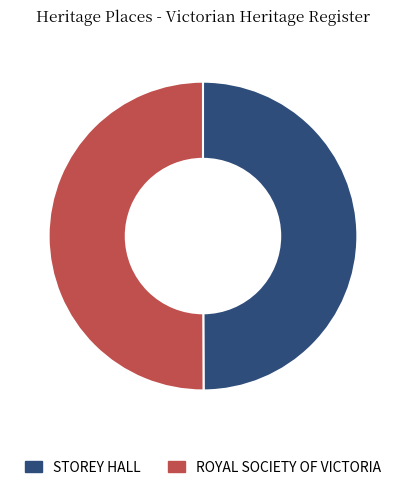

Combined, do ROYAL SOCIETY OF VICTORIA and STOREY HALL account for over 50%?

Yes